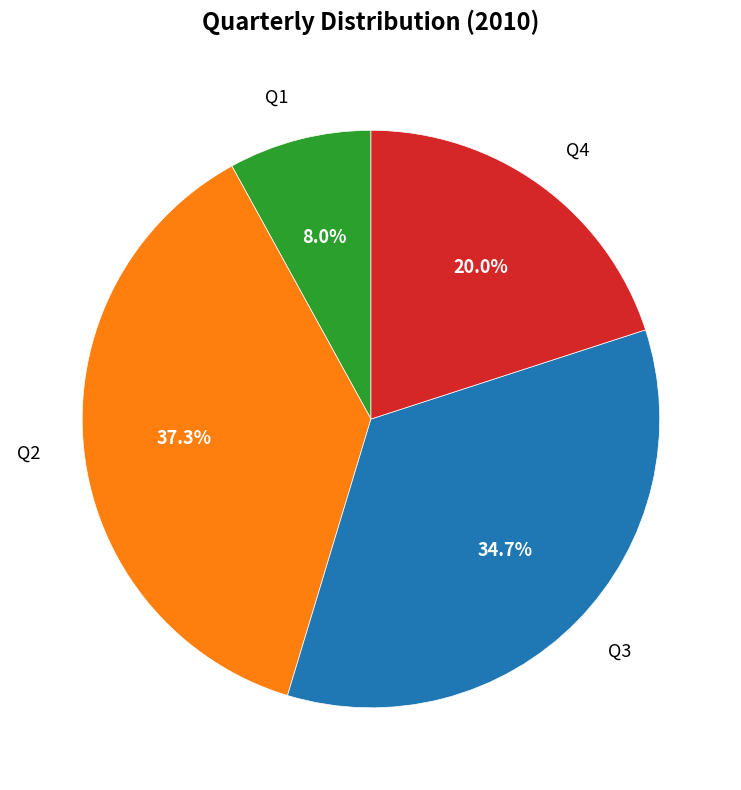

What percentage is the Q1 slice, to the nearest percent?

8%